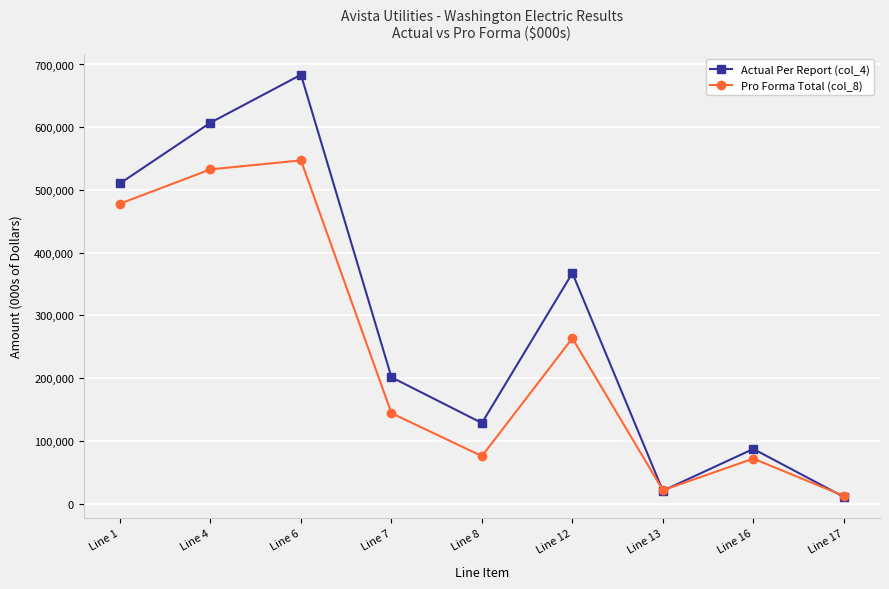

What is the minimum value for Pro Forma Total (col_8)?

12201